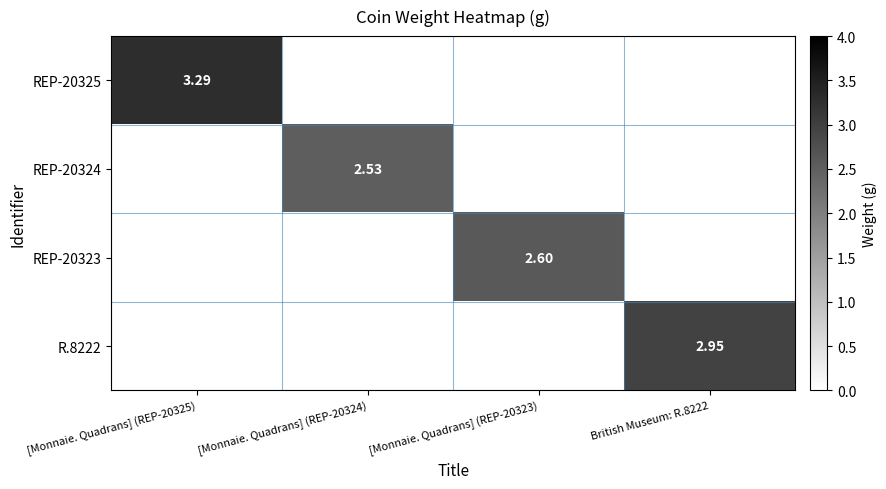

Is the value of REP-20324 at [Monnaie. Quadrans] (REP-20324) greater than the value of REP-20323 at British Museum: R.8222?

Yes